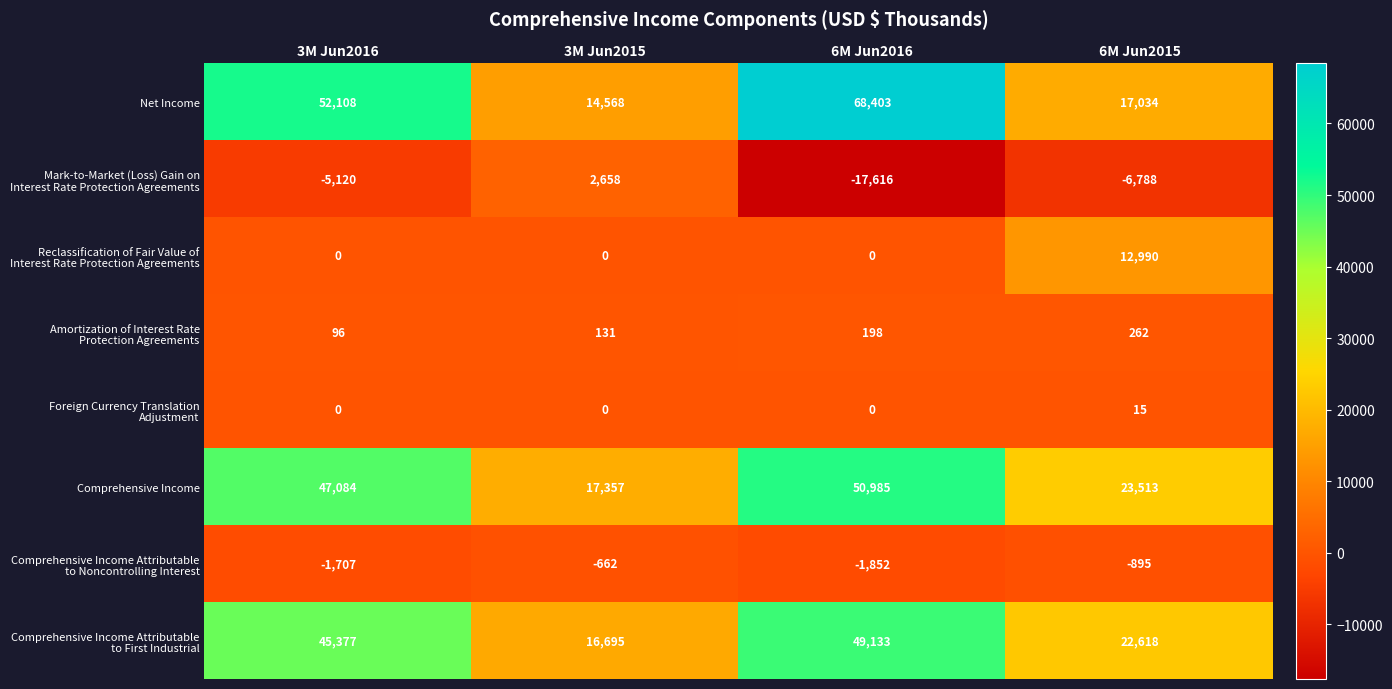

The value of Comprehensive Income at 6M Jun2015 is 23513. True or false?

True